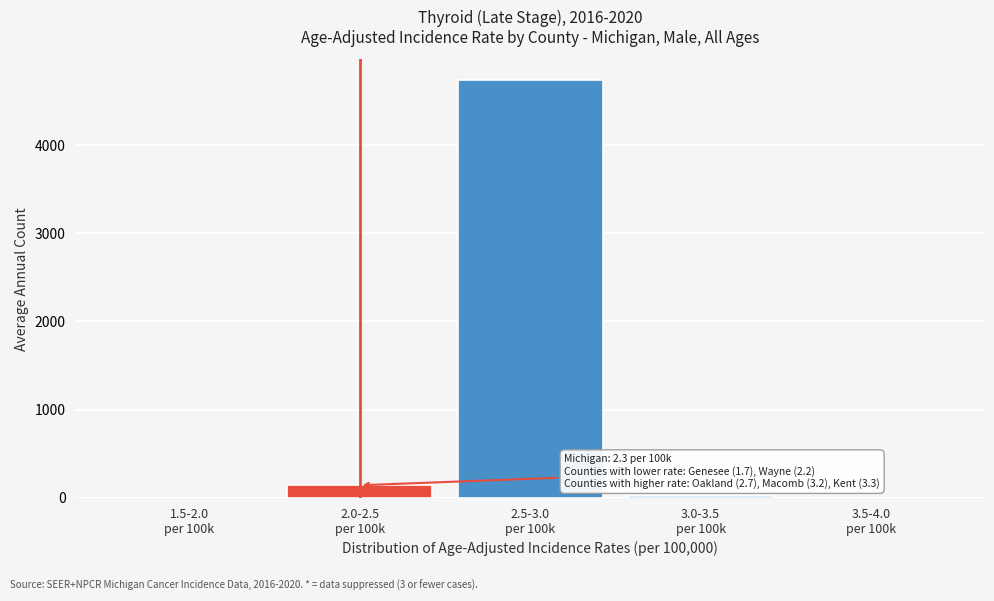

What is the greatest value displayed?

4734